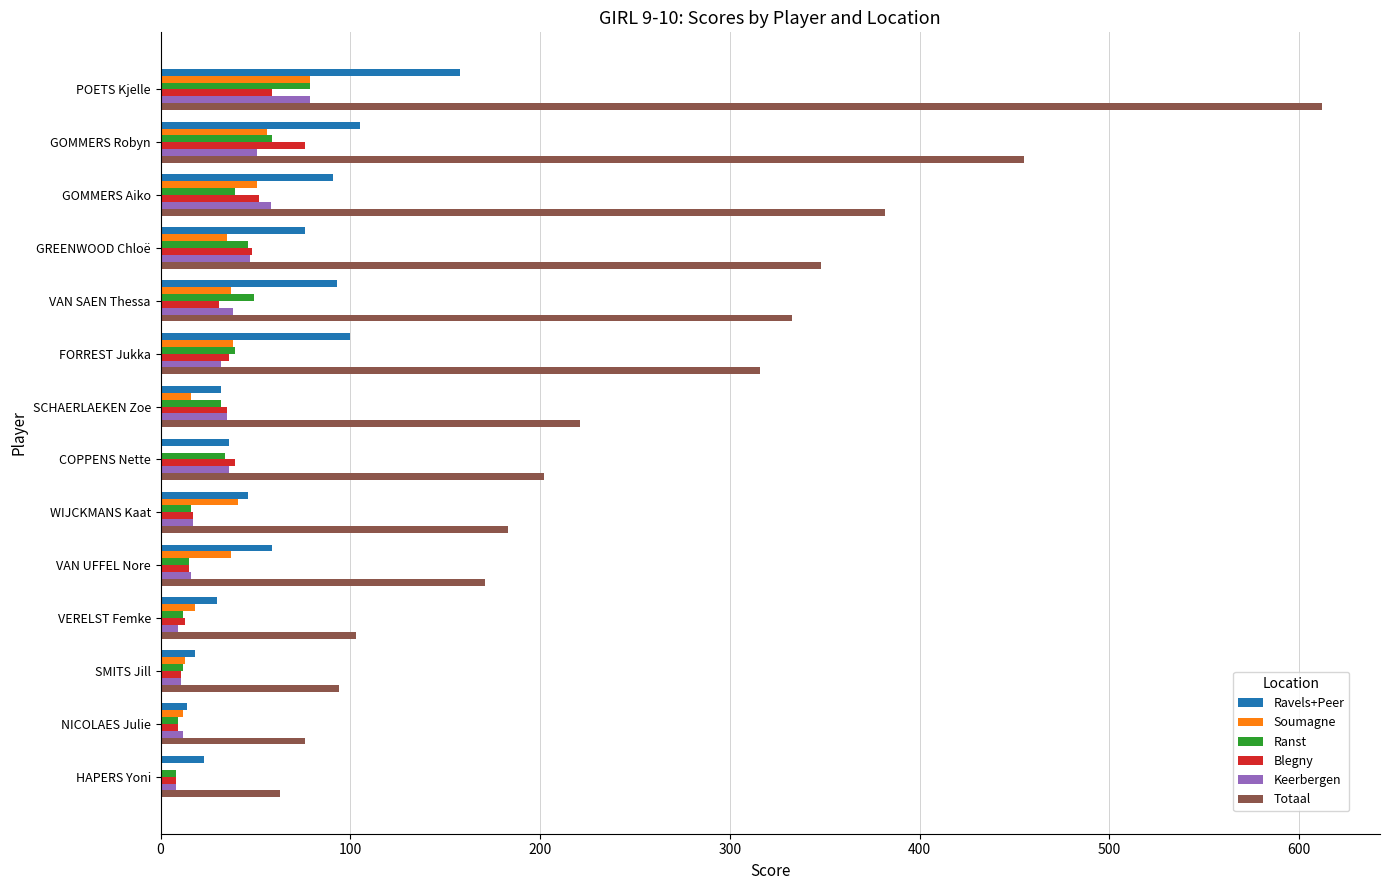

What is the sum of the Ranst values at GOMMERS Robyn and VAN SAEN Thessa?

108